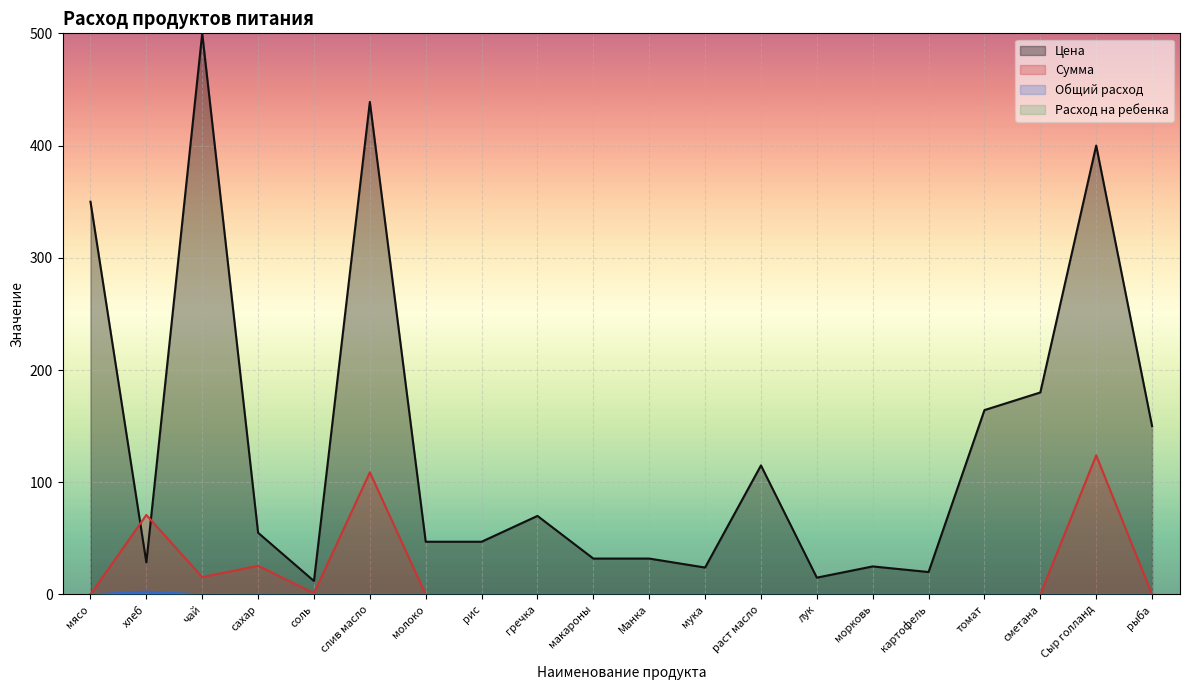

Is it true that Цена equals 350.0 at мясо?

True